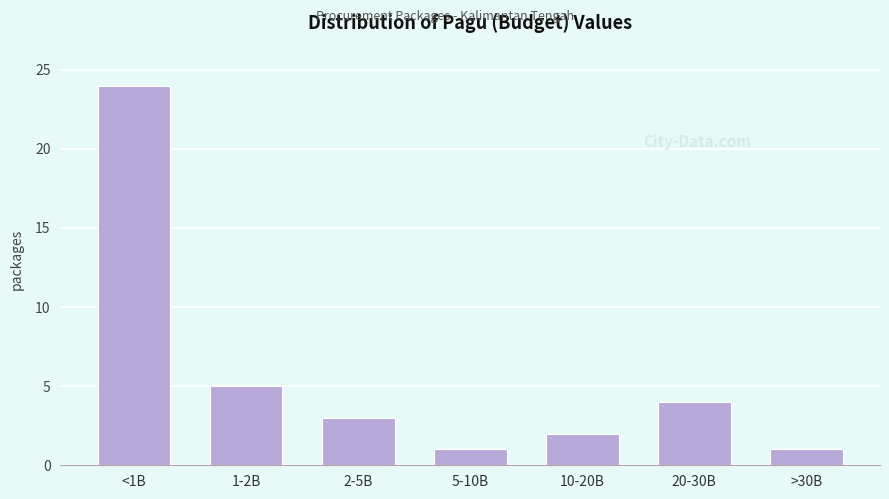

Reading left to right, transcribe all the data shown in this chart.

24	5	3	1	2	4	1